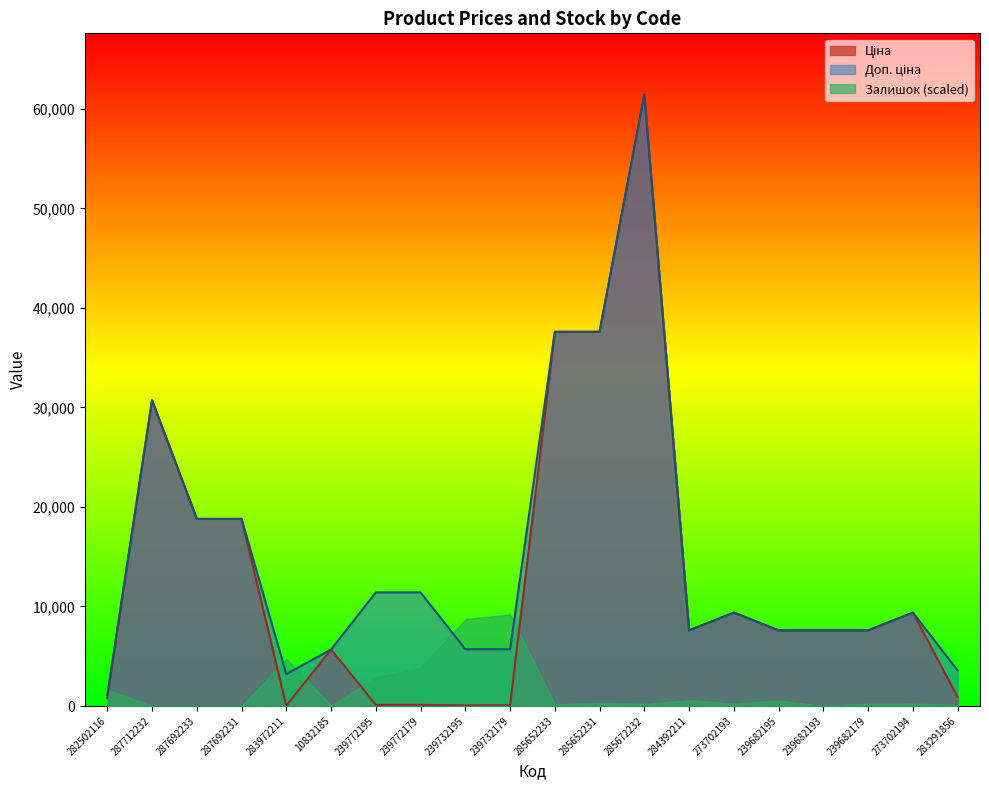

The Ціна series shows 42618.0 at 287712232. True or false?

False